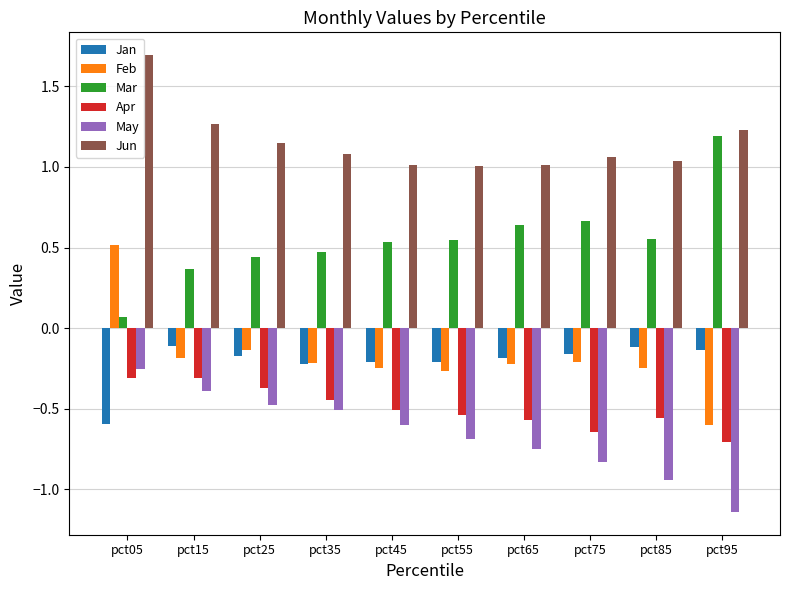

How many values in the Feb series are below 0?

9